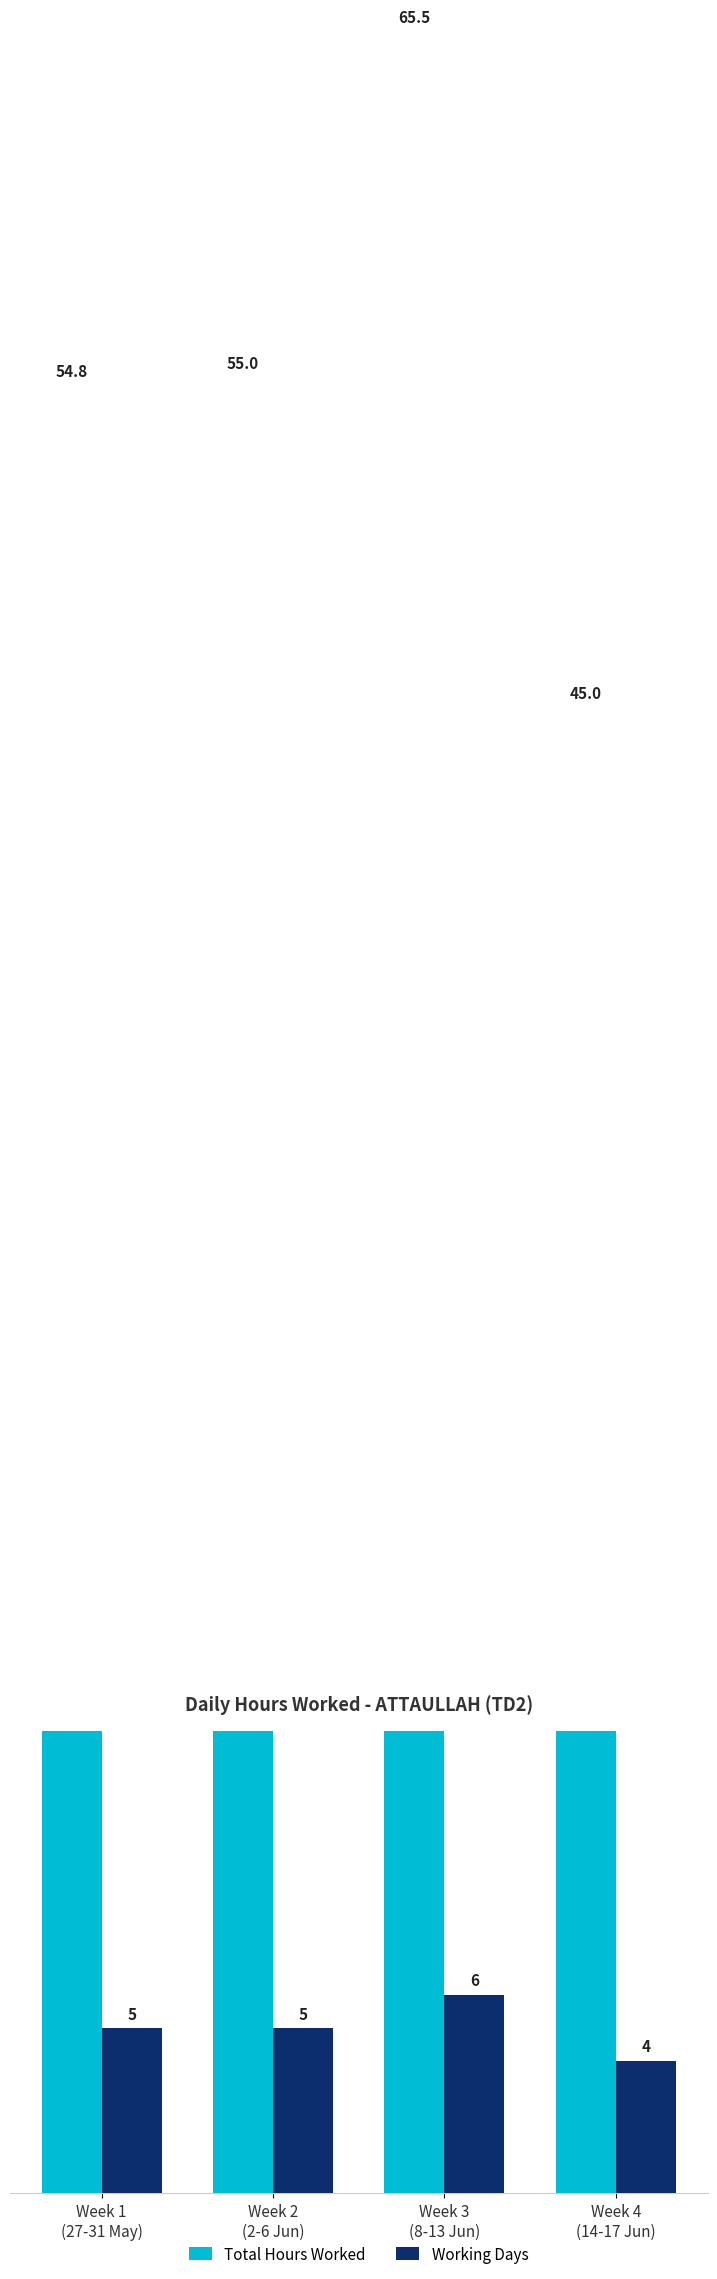

Reading left to right, transcribe all the data shown in this chart.

Total Hours Worked: 54.8	55.0	65.5	45.0
Working Days: 5.0	5.0	6.0	4.0